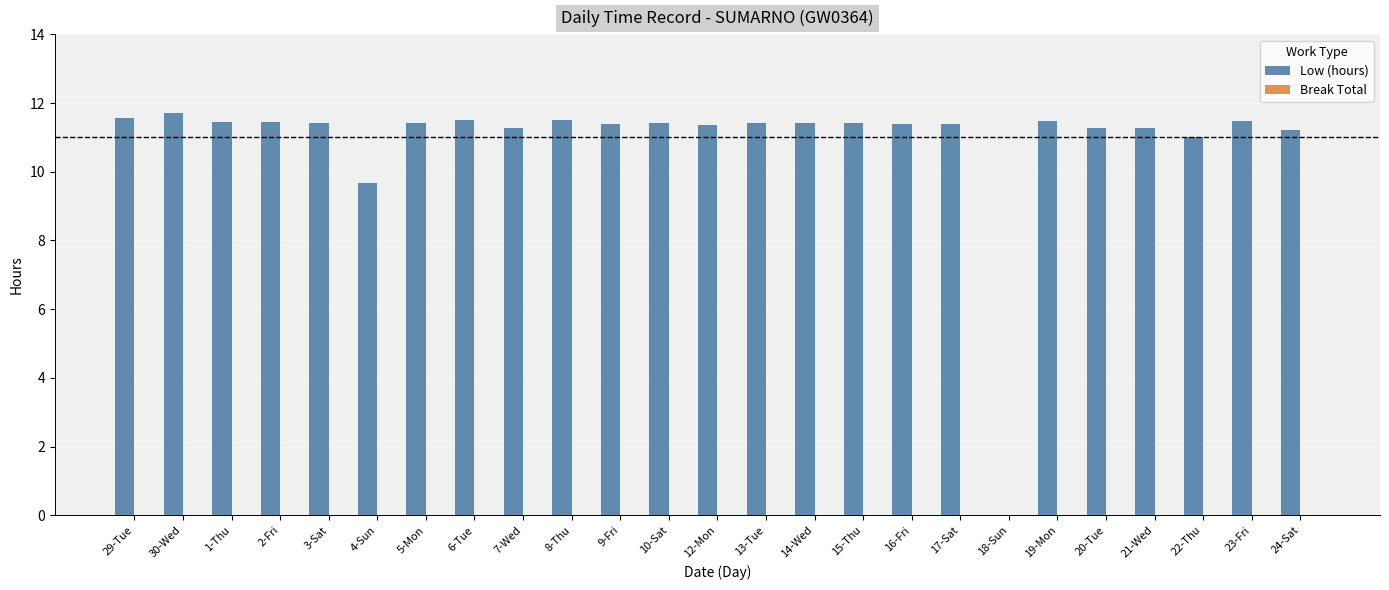

What is the greatest value displayed?

11.7